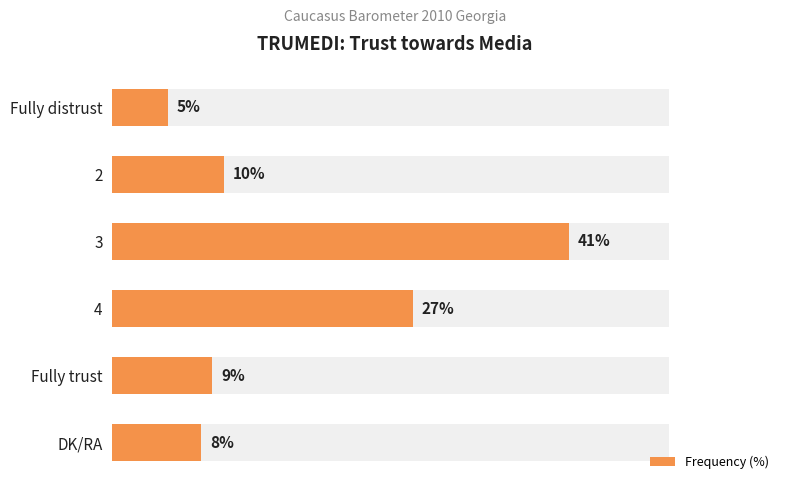

What is the smallest value displayed?

5